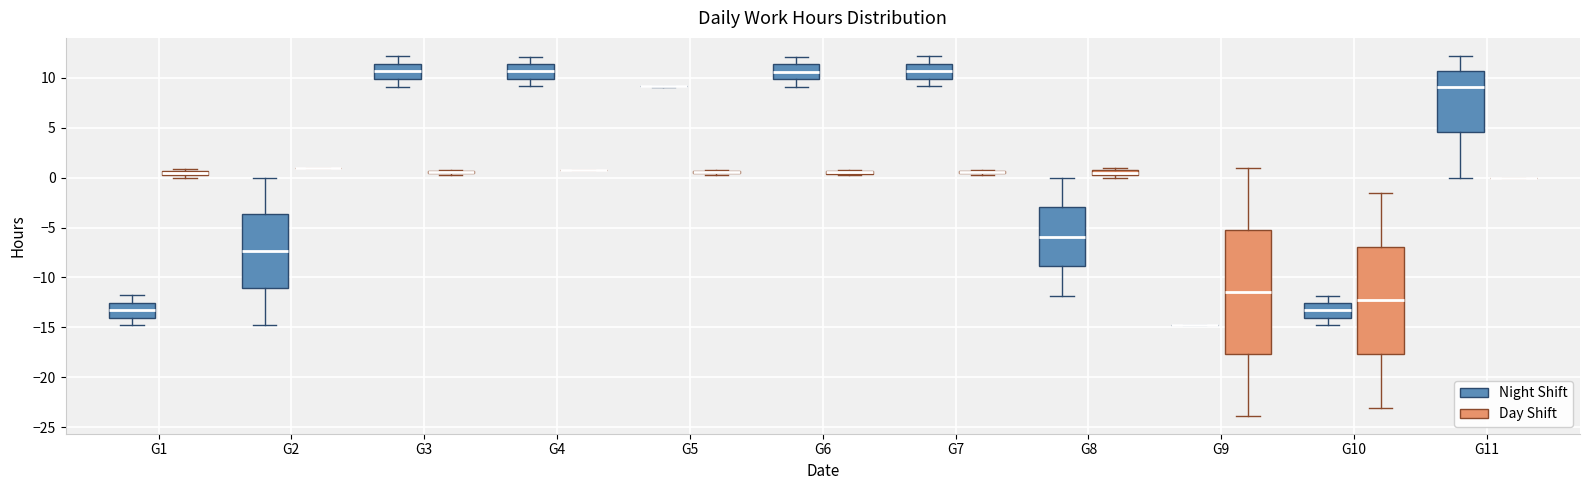

Which box is the tallest, from its lower edge to its upper edge?

G9 (Day Shift)